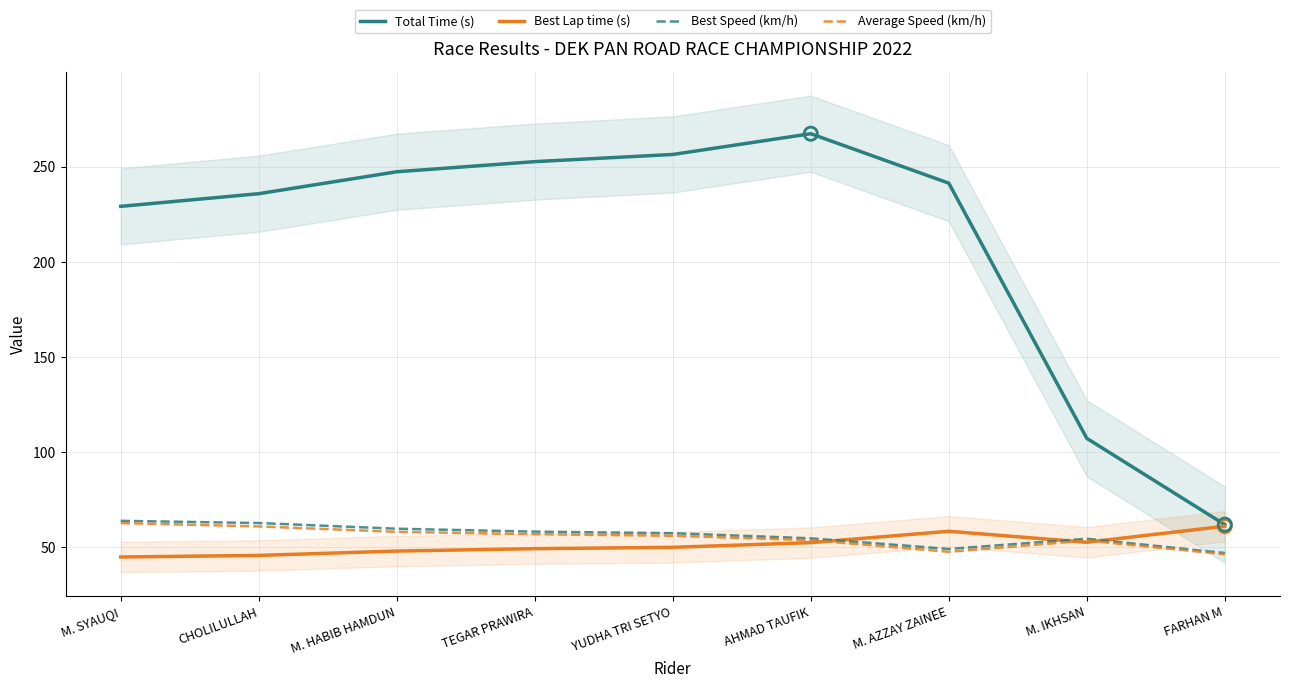

At which category is the sum across all series the highest?

AHMAD TAUFIK